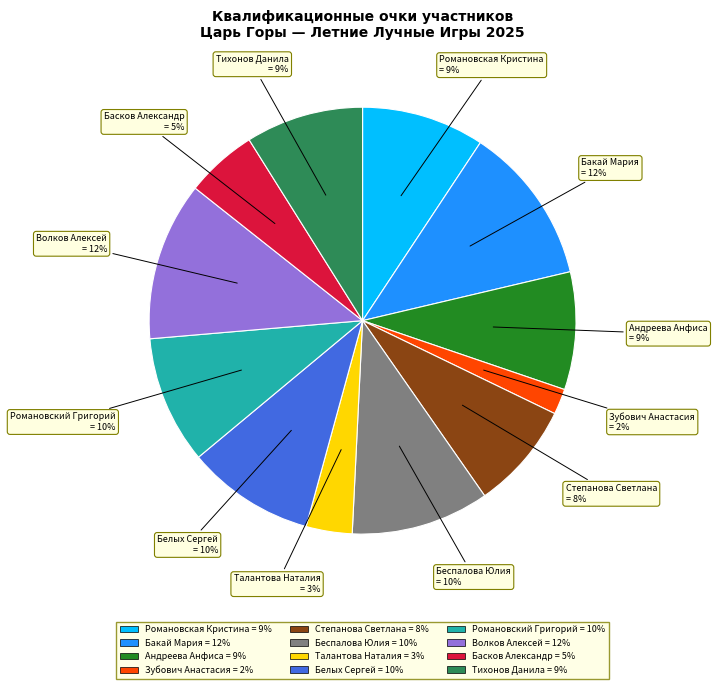

Between Зубович Анастасия and Степанова Светлана, which is larger?

Степанова Светлана